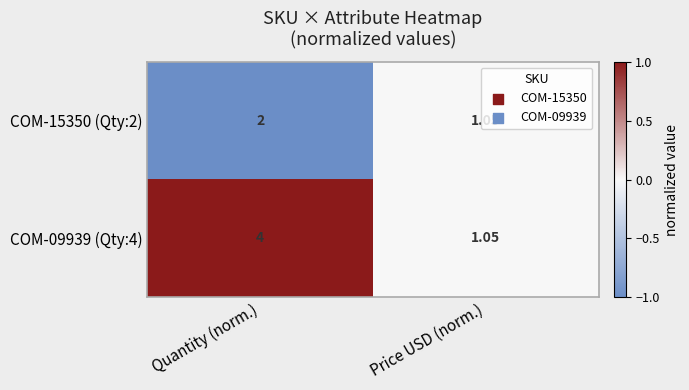

Which category has the lowest value across all series?

Price USD (norm.)